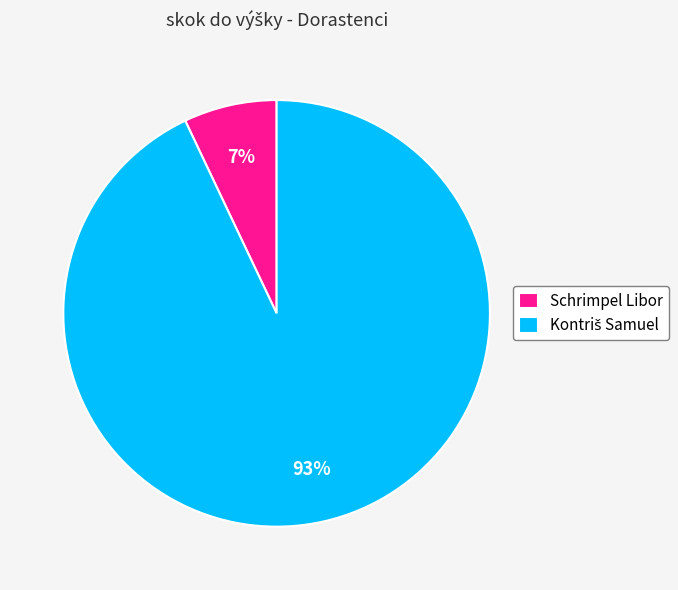

Is there a majority slice in this chart?

Yes